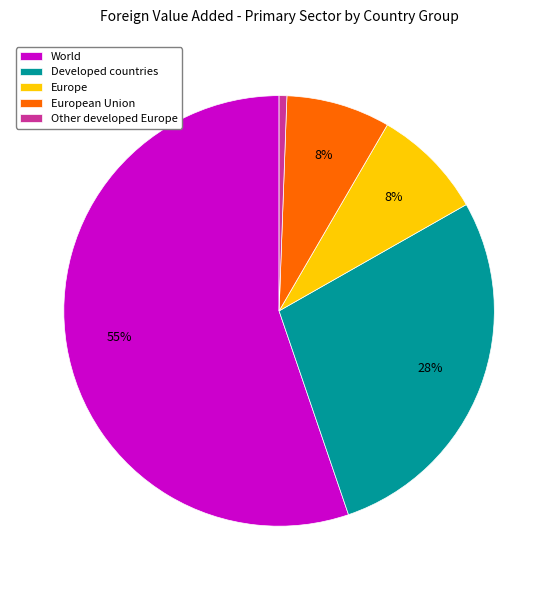

What is the ratio of the value at European Union to the value at World?

0.1